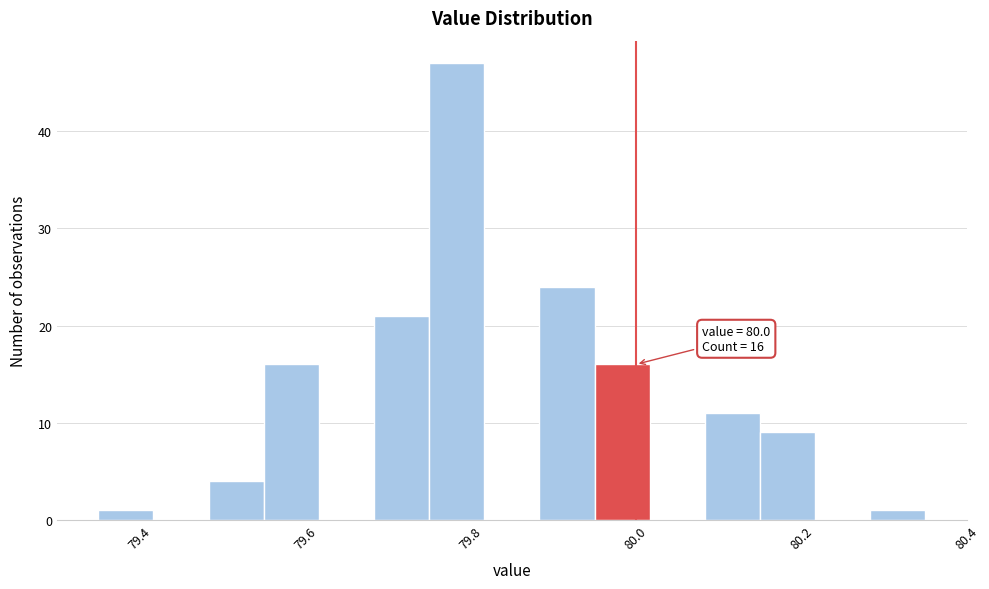

Read against the x-axis, roughly where is the centre of the tallest bar?

79.78